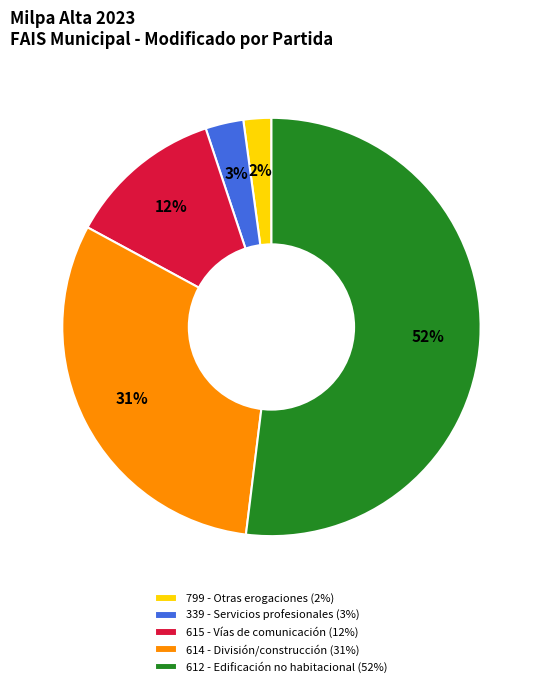

Between 799 - Otras erogaciones (2%) and 614 - División/construcción (31%), which is larger?

614 - División/construcción (31%)